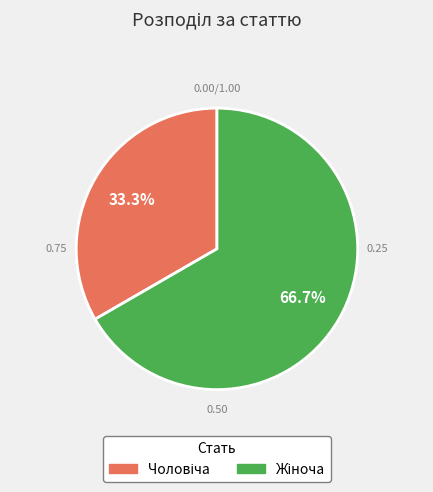

How many slices are in this pie chart?

2